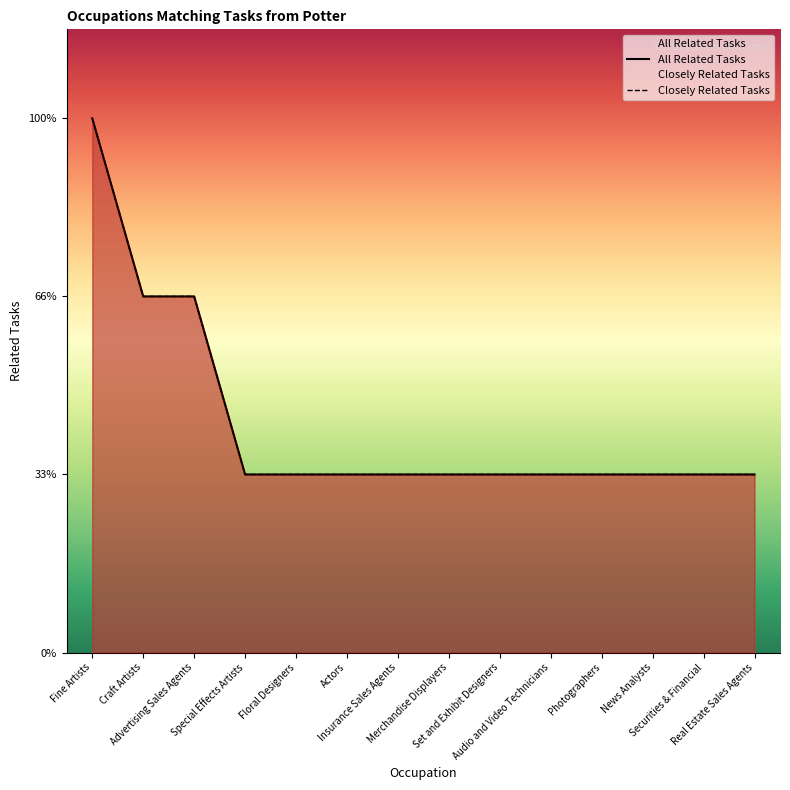

The value at Advertising Sales Agents is 0. True or false?

False